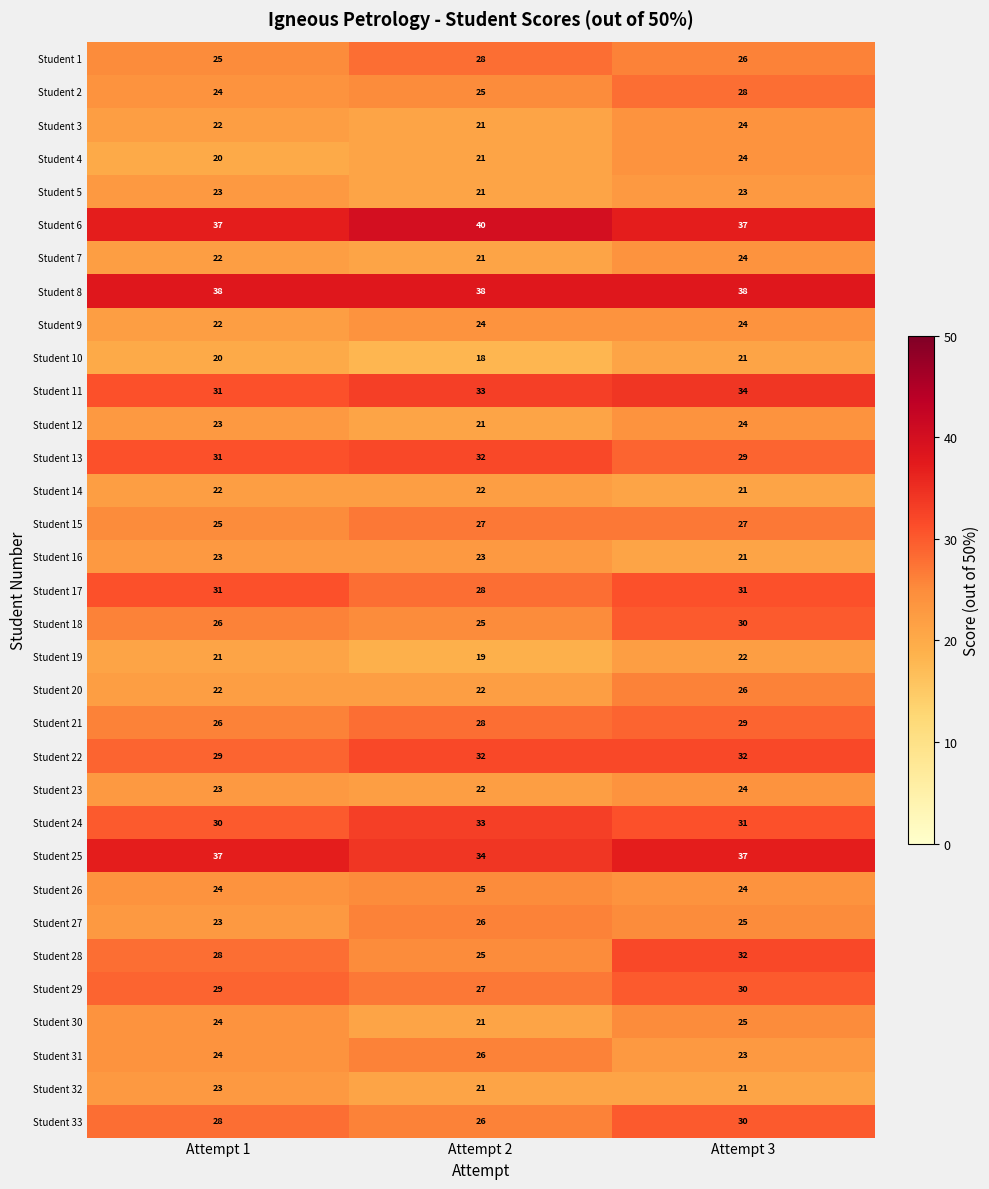

Rank the categories by Student 29 value from highest to lowest.

Attempt 3, Attempt 1, Attempt 2